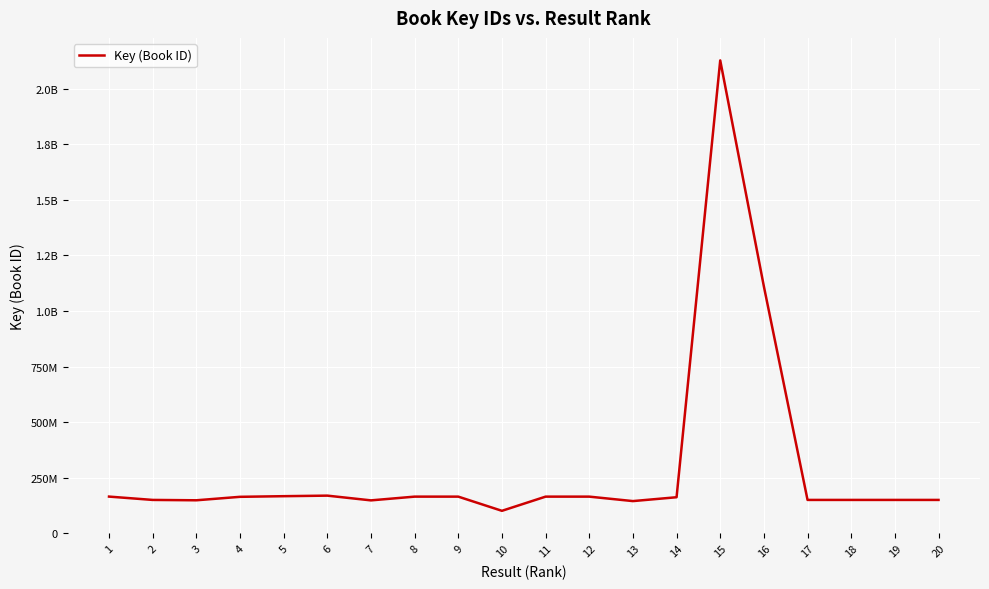

Is it true that the value at 16 is 544886545?

False